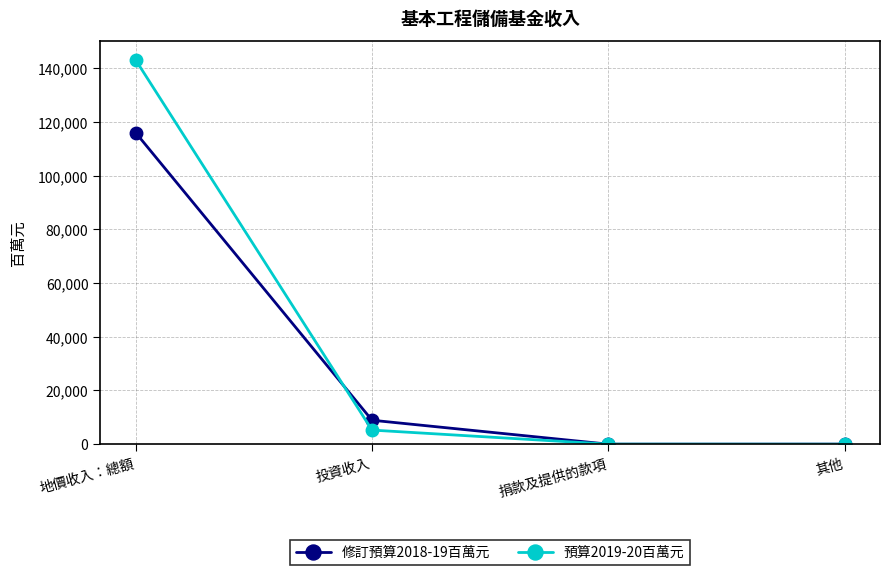

Is the value of 修訂預算2018-19百萬元 at 捐款及提供的款項 greater than the value of 預算2019-20百萬元 at 地價收入：總額?

No